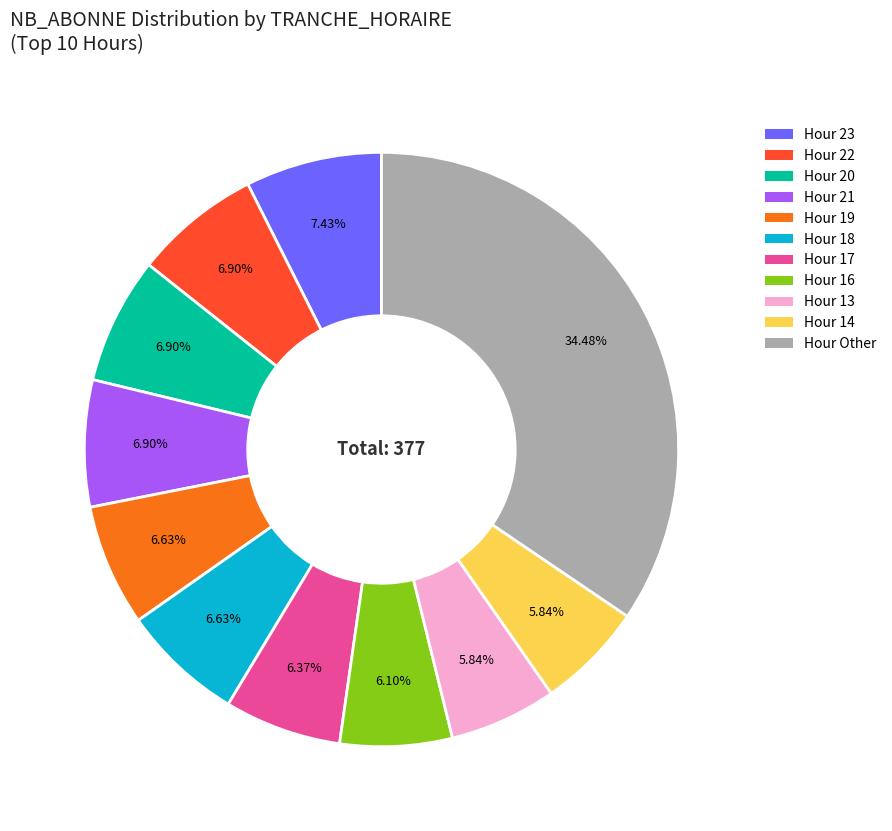

Is there a majority slice in this chart?

No